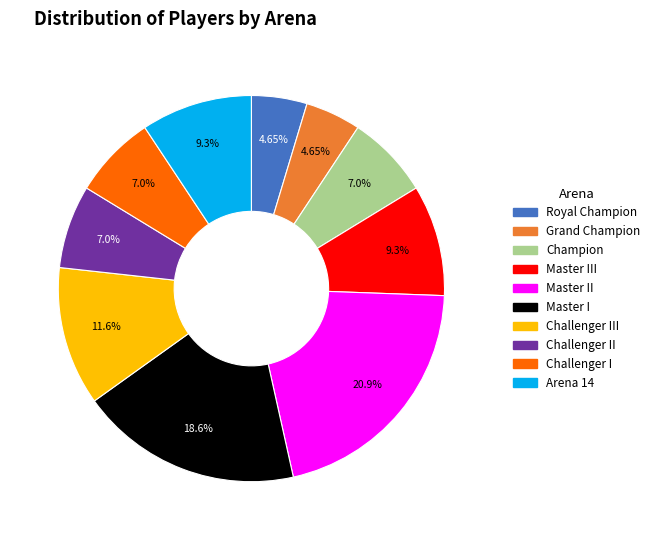

To the nearest percent, what percentage of the pie is Challenger II?

7%